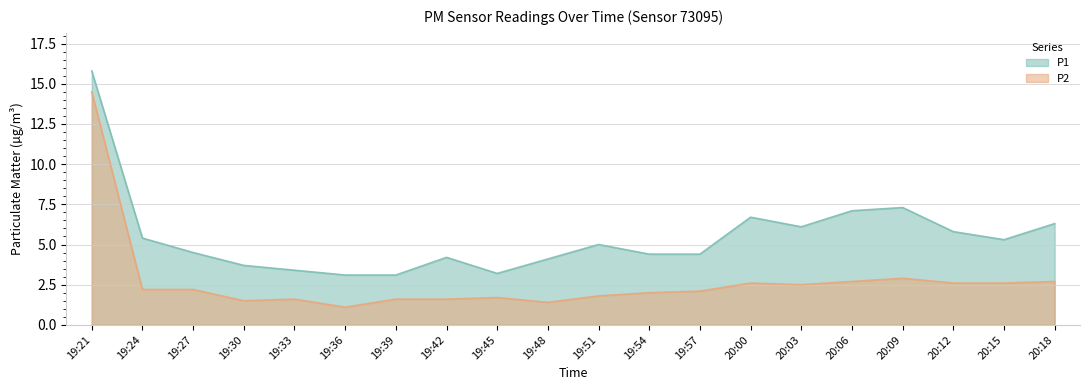

Where is the first local maximum for P2?

19:33